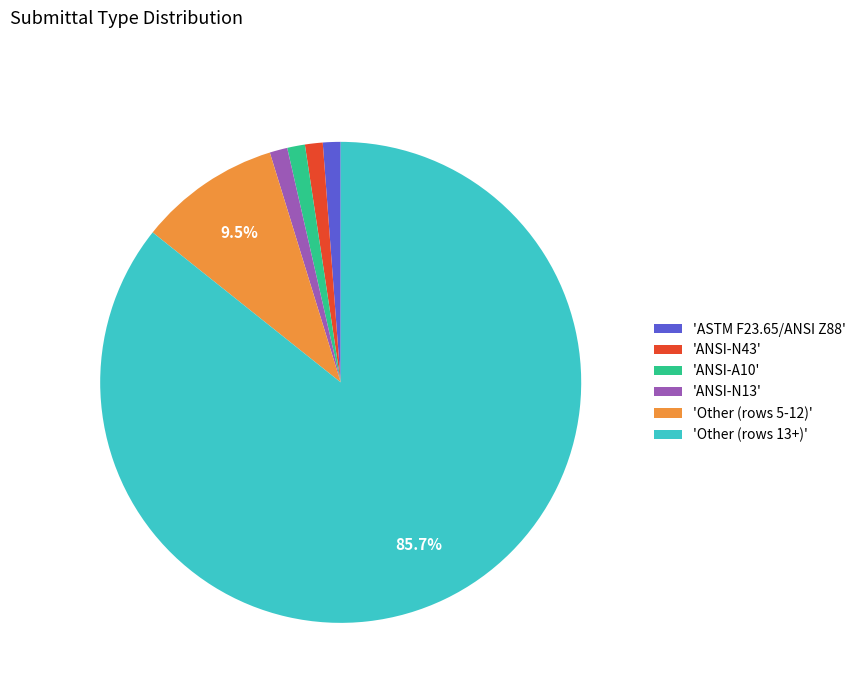

Which slice is the largest?

'Other (rows 13+)'